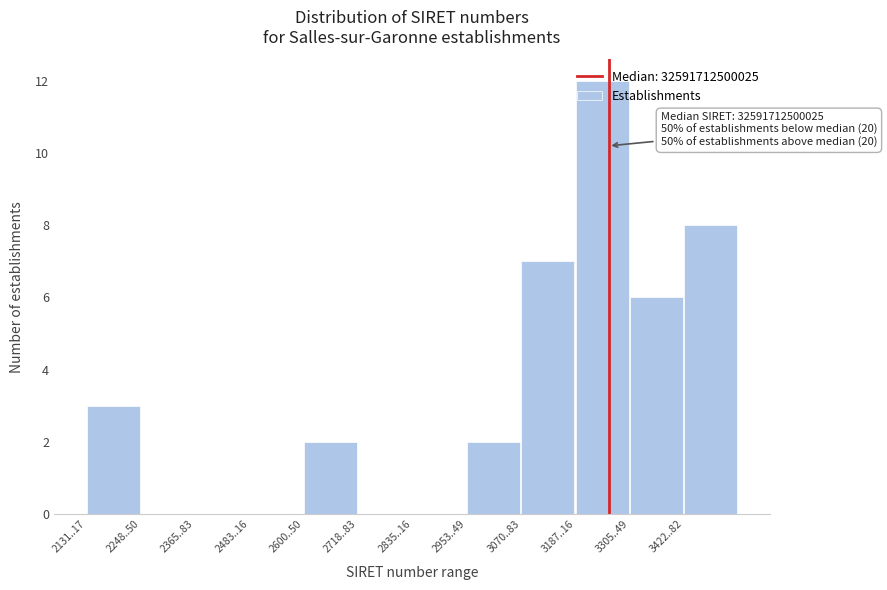

Read the value at 3070..83.

7